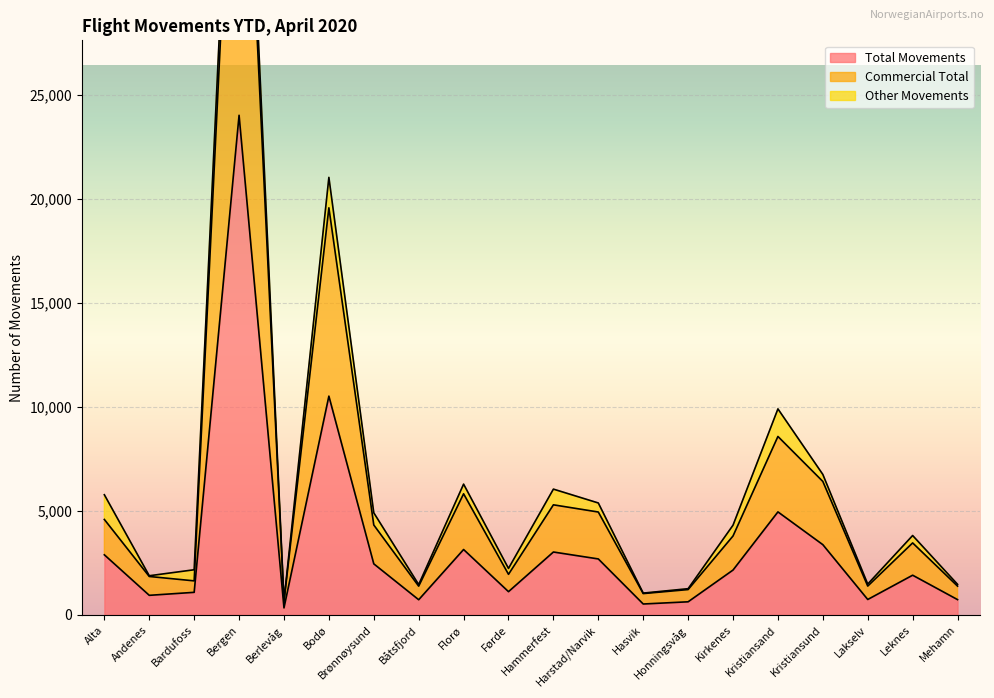

What is the greatest value displayed?

46031